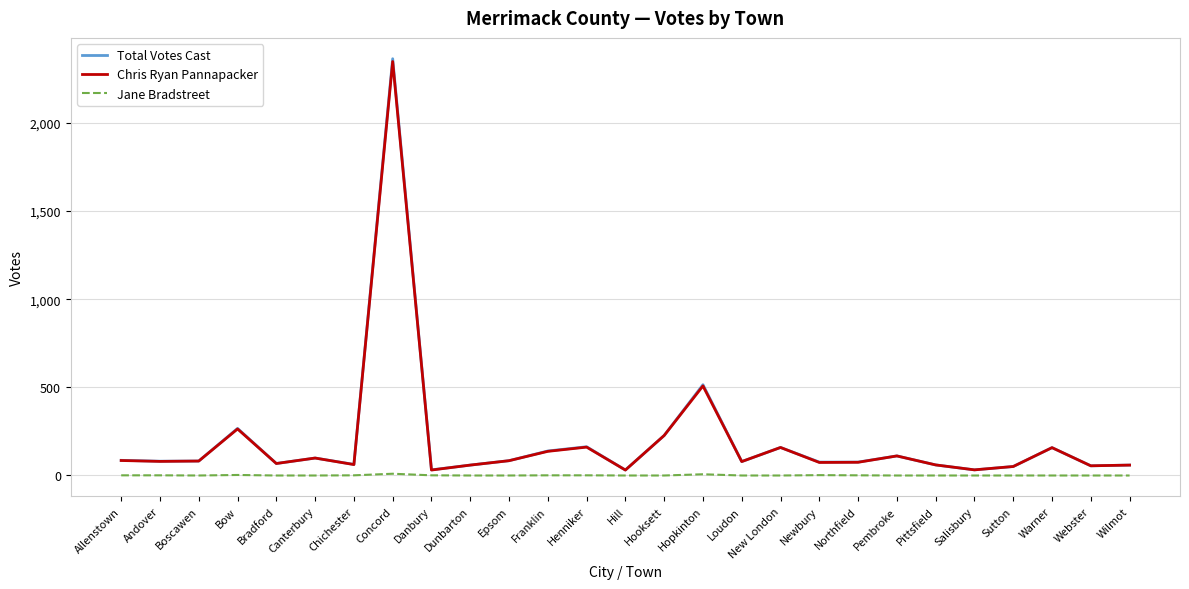

What is the total value across all series at Andover?

162